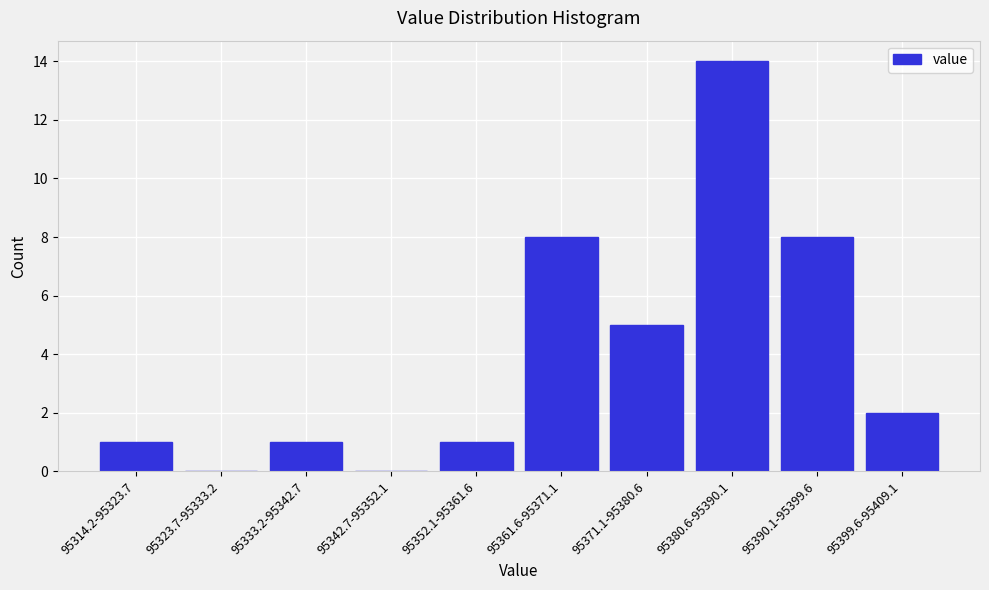

Reading right to left, what are all the values shown in this chart?

95399.6-95409.1=2	95390.1-95399.6=8	95380.6-95390.1=14	95371.1-95380.6=5	95361.6-95371.1=8	95352.1-95361.6=1	95342.7-95352.1=0	95333.2-95342.7=1	95323.7-95333.2=0	95314.2-95323.7=1